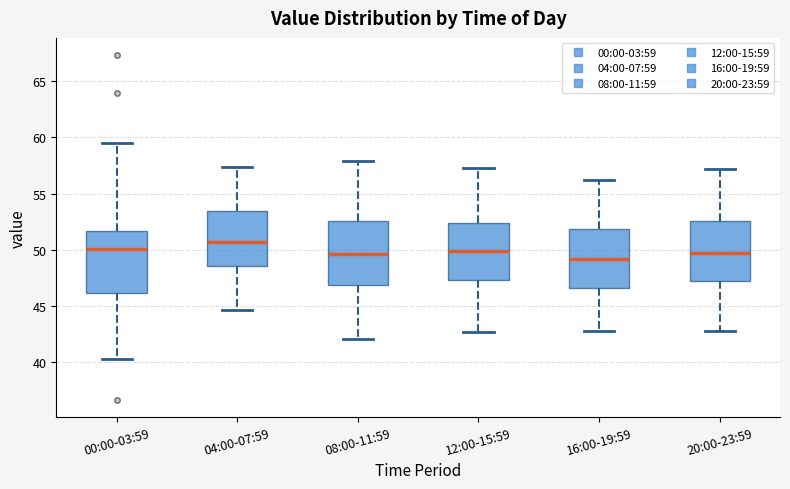

Where does the lower whisker of the box for 20:00-23:59 end on the y-axis? The values are not printed on the chart, so give them approximately, as read against the axis.

43.0